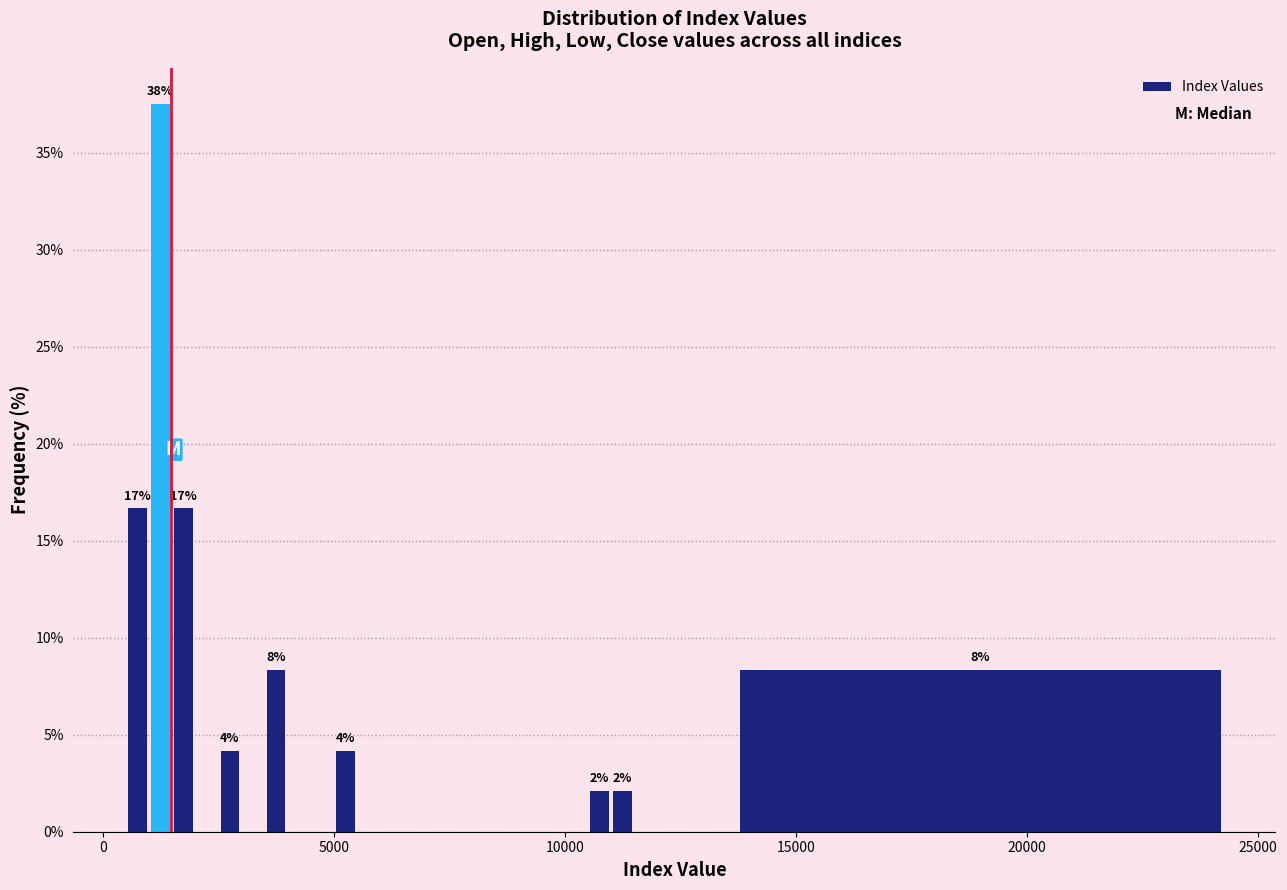

Read against the x-axis, roughly where is the centre of the tallest bar?

1500